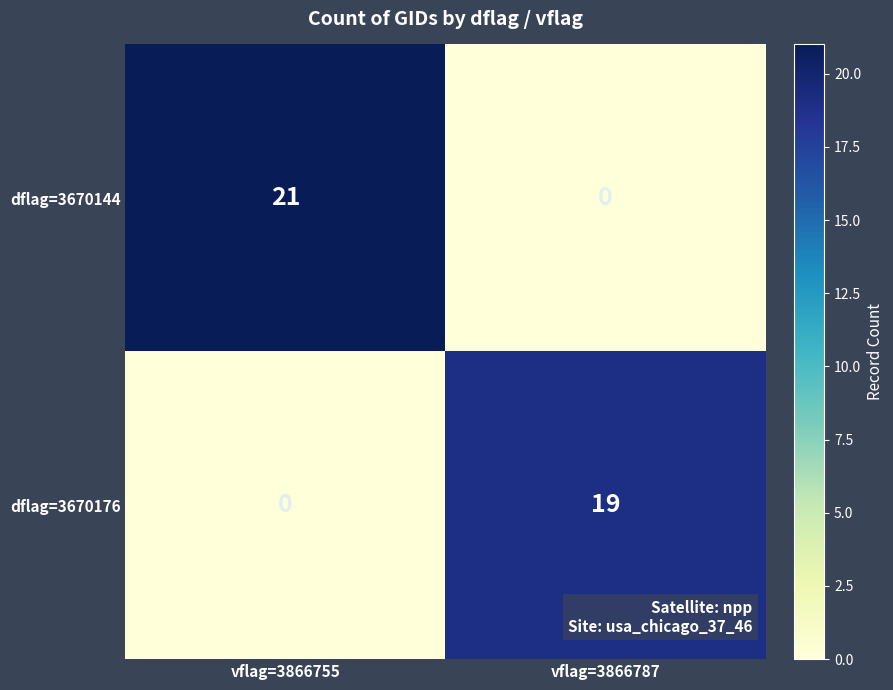

What is the average value of the dflag=3670176 series?

10